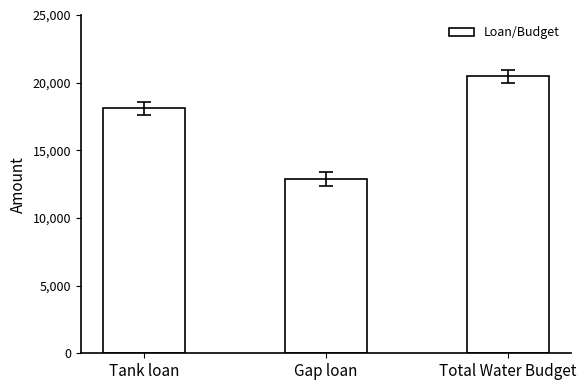

Reading left to right, transcribe all the data shown in this chart.

18098.4	12886.6	20464.2